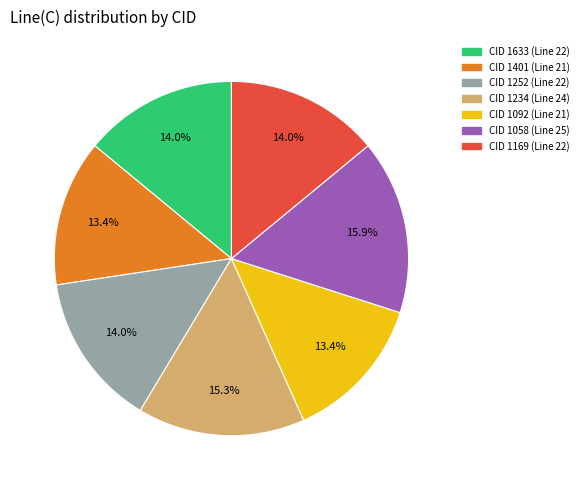

Is there a majority slice in this chart?

No